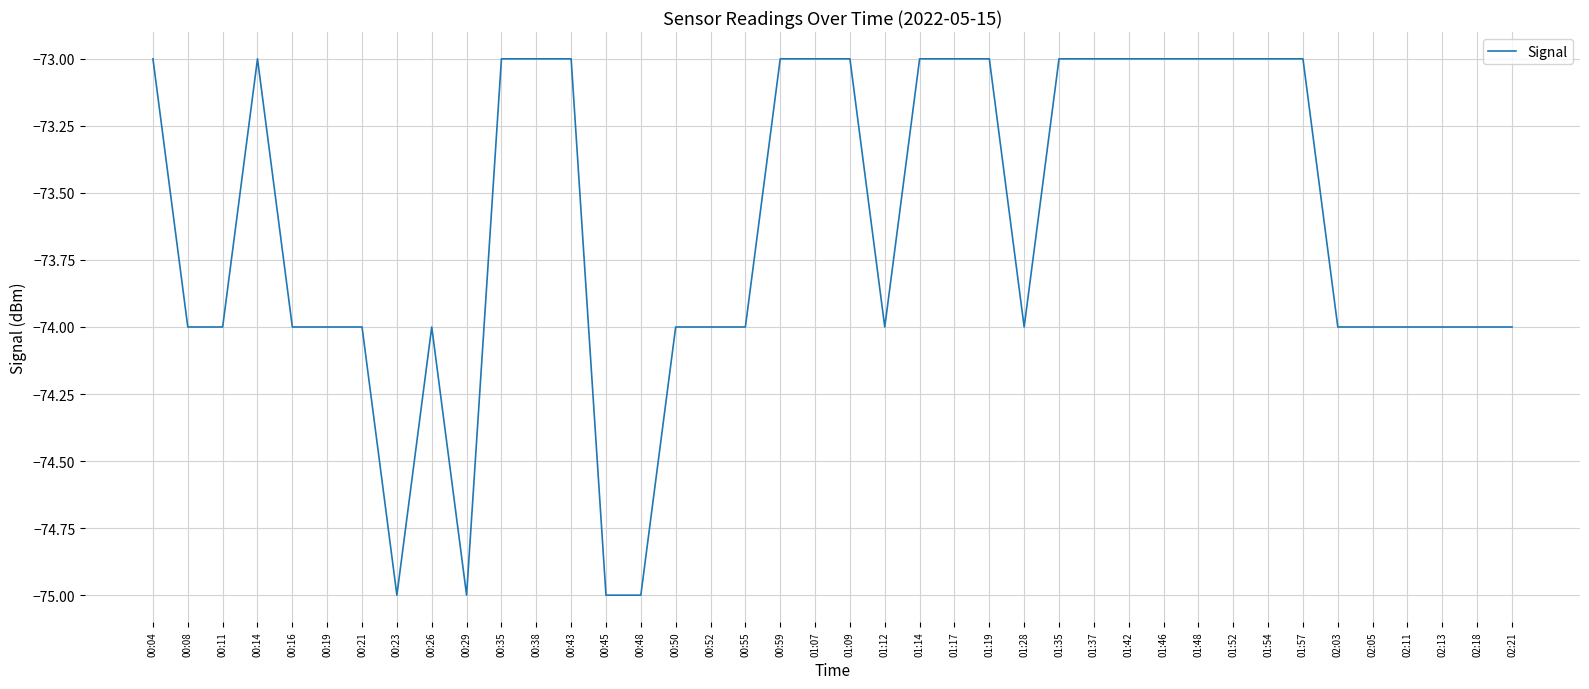

What position from the left is 02:21?

40